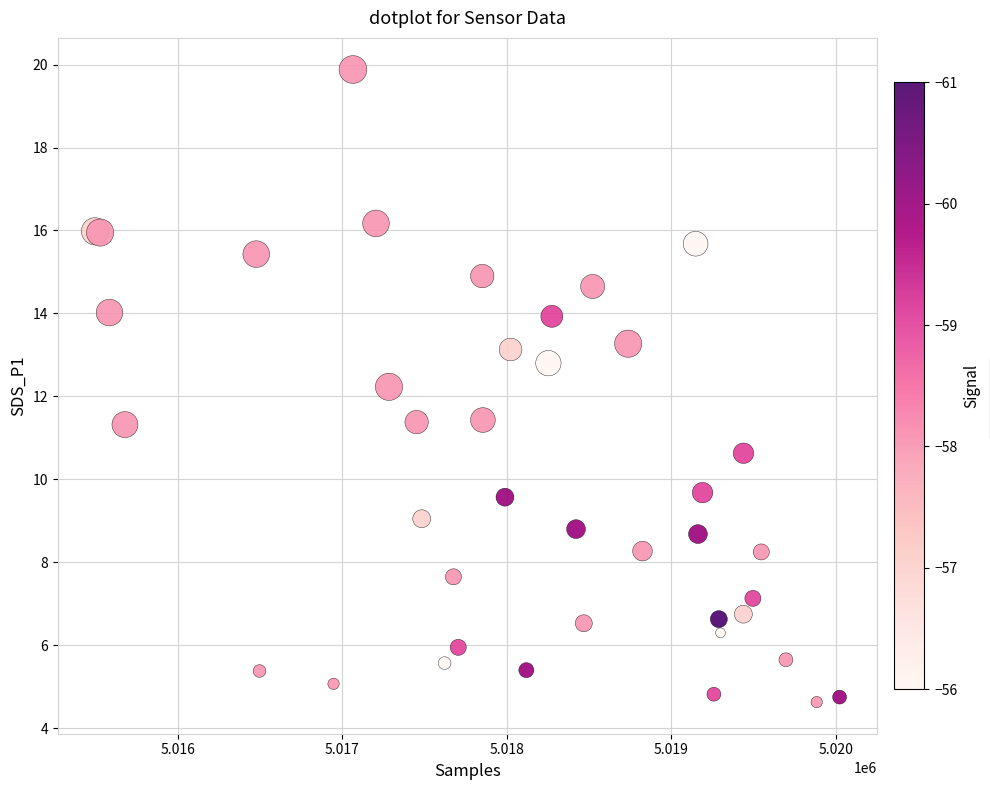

What Y value in the scatter plot is closest to 12?

12.2